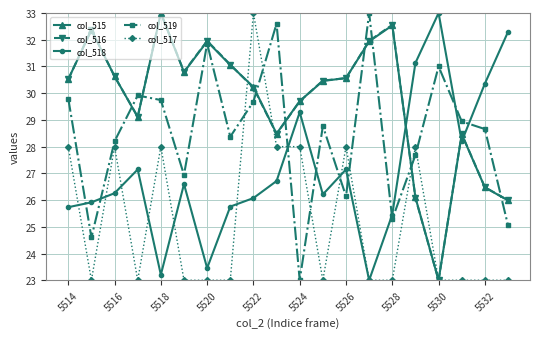

What is the value of the col_515 point at the 15th from the left?

32.5